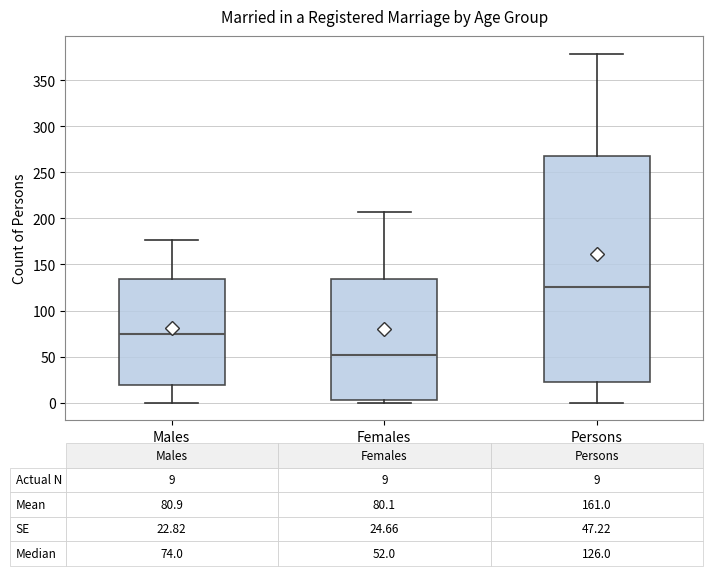

Comparing the boxes themselves (not the whiskers), which one is the tallest?

Persons